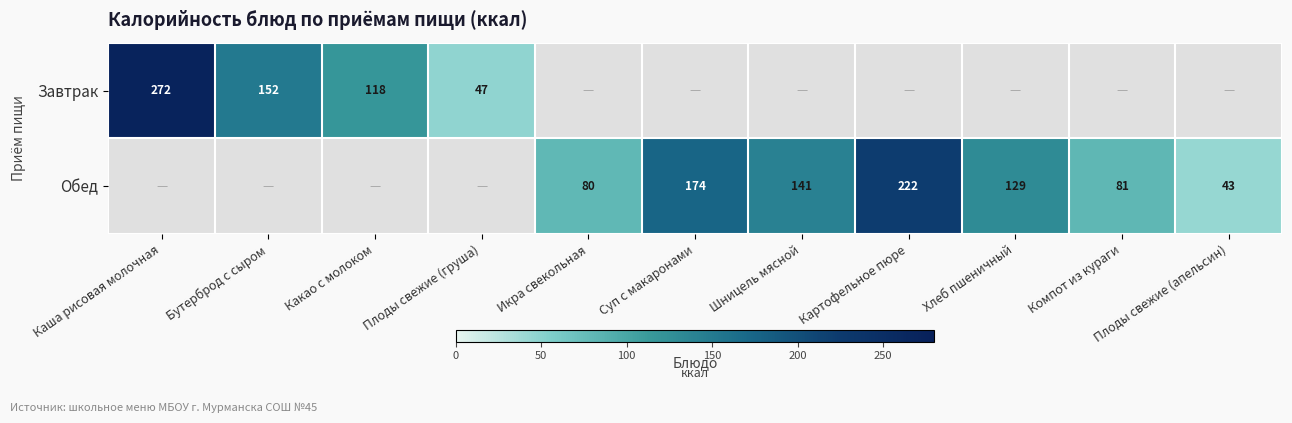

The Завтрак series shows 272 at Каша рисовая молочная. True or false?

True